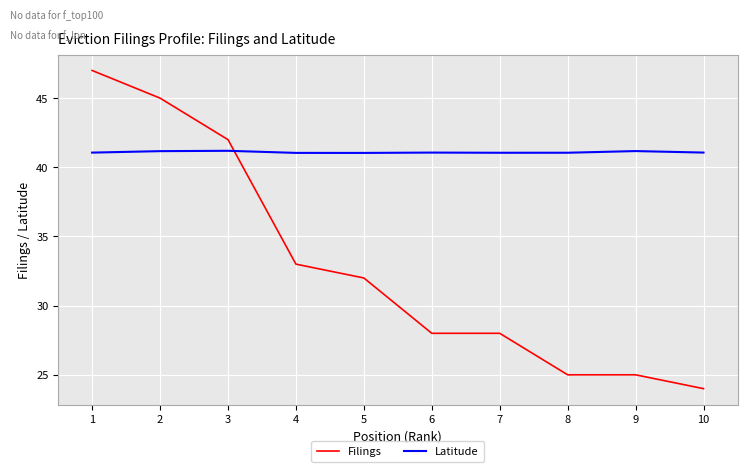

The value of Latitude at 9 is 41.2. True or false?

True